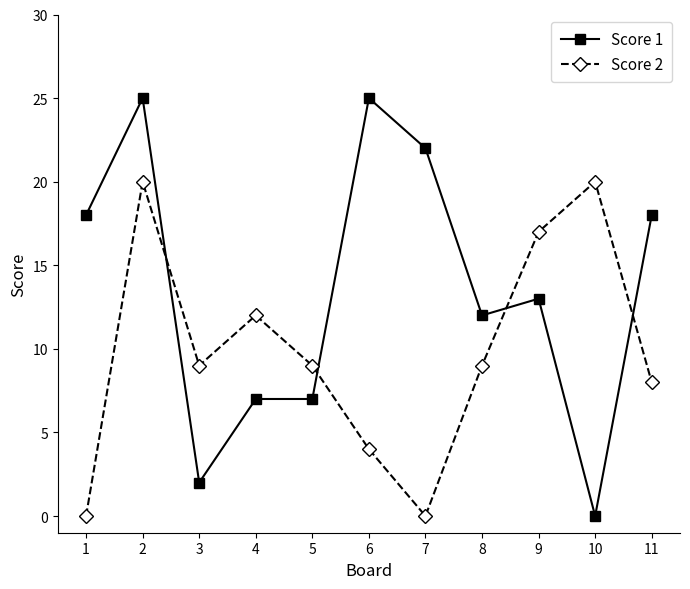

Where is the first local maximum for Score 2?

2